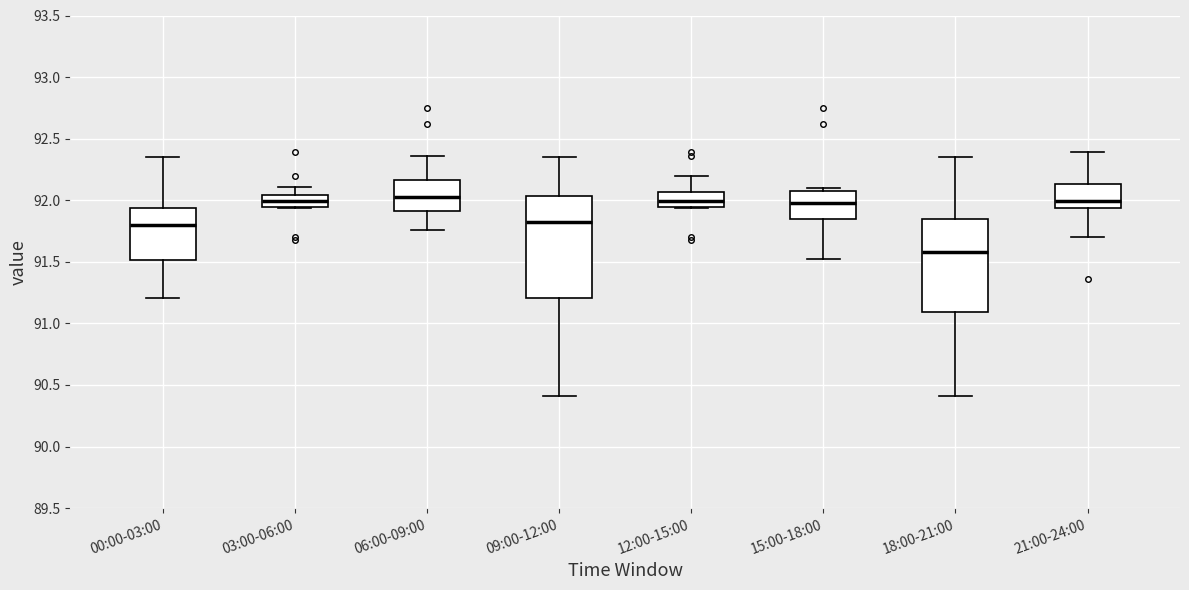

Comparing the boxes themselves (not the whiskers), which one is the tallest?

09:00-12:00